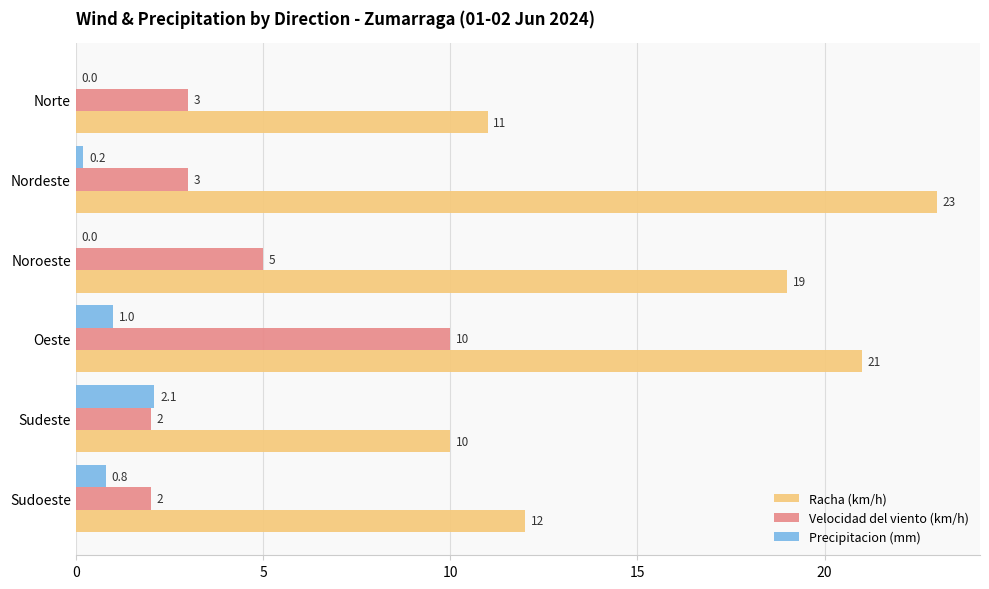

Where is Precipitacion (mm) nearest to the value 1?

Oeste